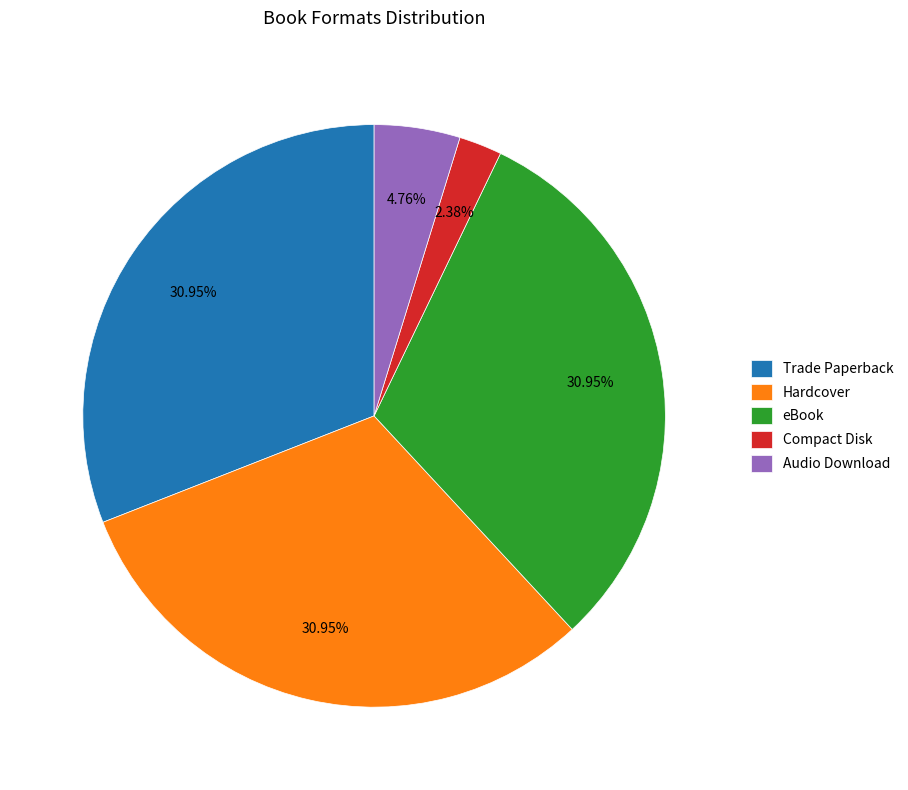

How many slices are in this pie chart?

5